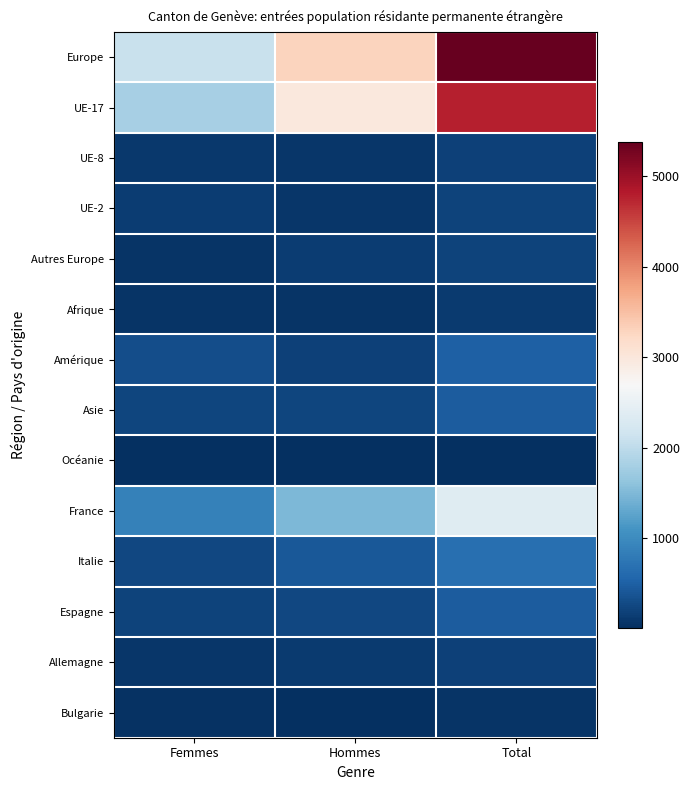

Which series has the largest range (max minus min)?

Europe